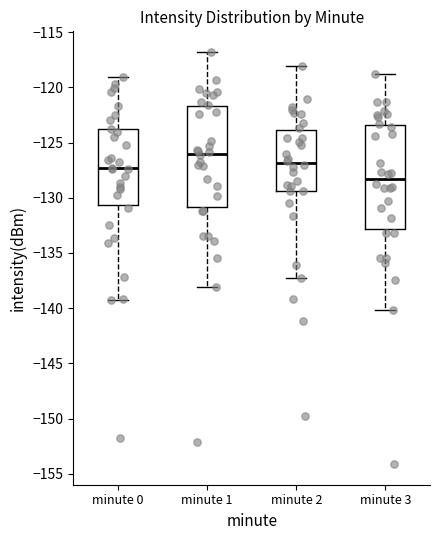

Where does the lower whisker of the box for minute 1 end on the y-axis? The values are not printed on the chart, so give them approximately, as read against the axis.

-138.0